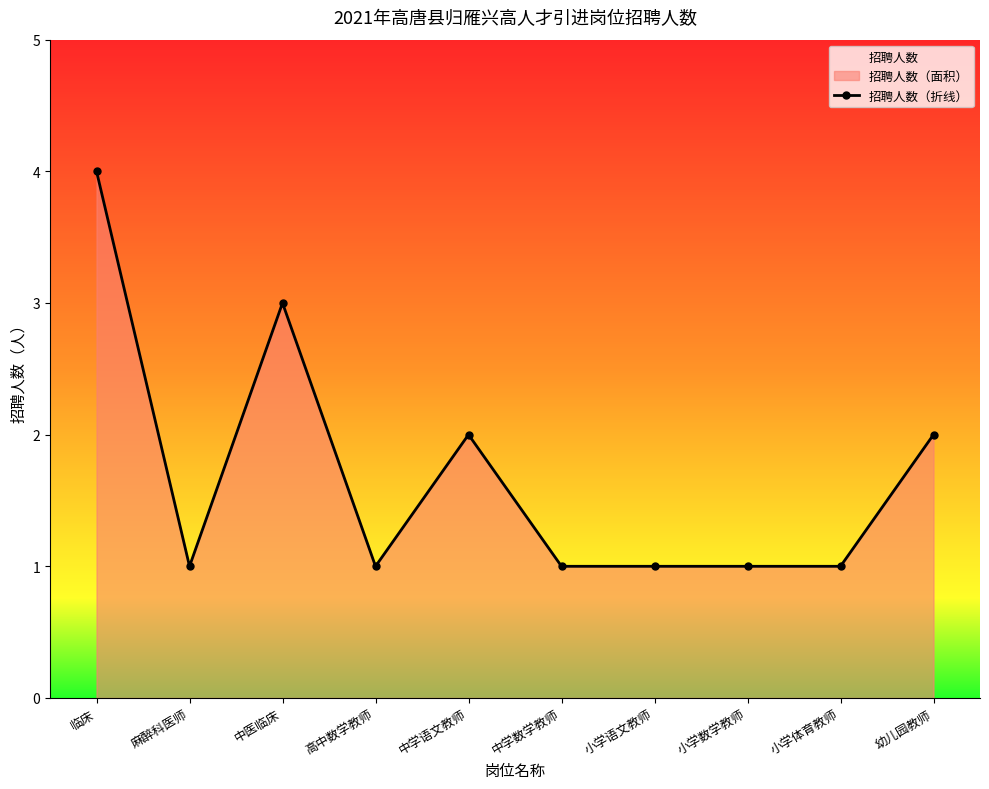

Reading left to right, list all the values displayed in this chart.

4	1	3	1	2	1	1	1	1	2